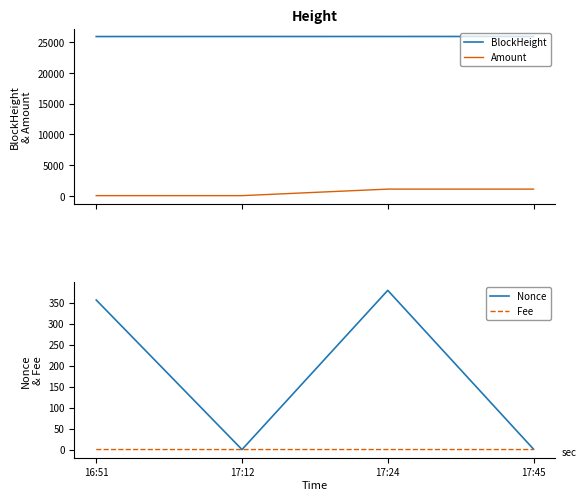

The Nonce series shows 241.1 at 17:12. True or false?

False